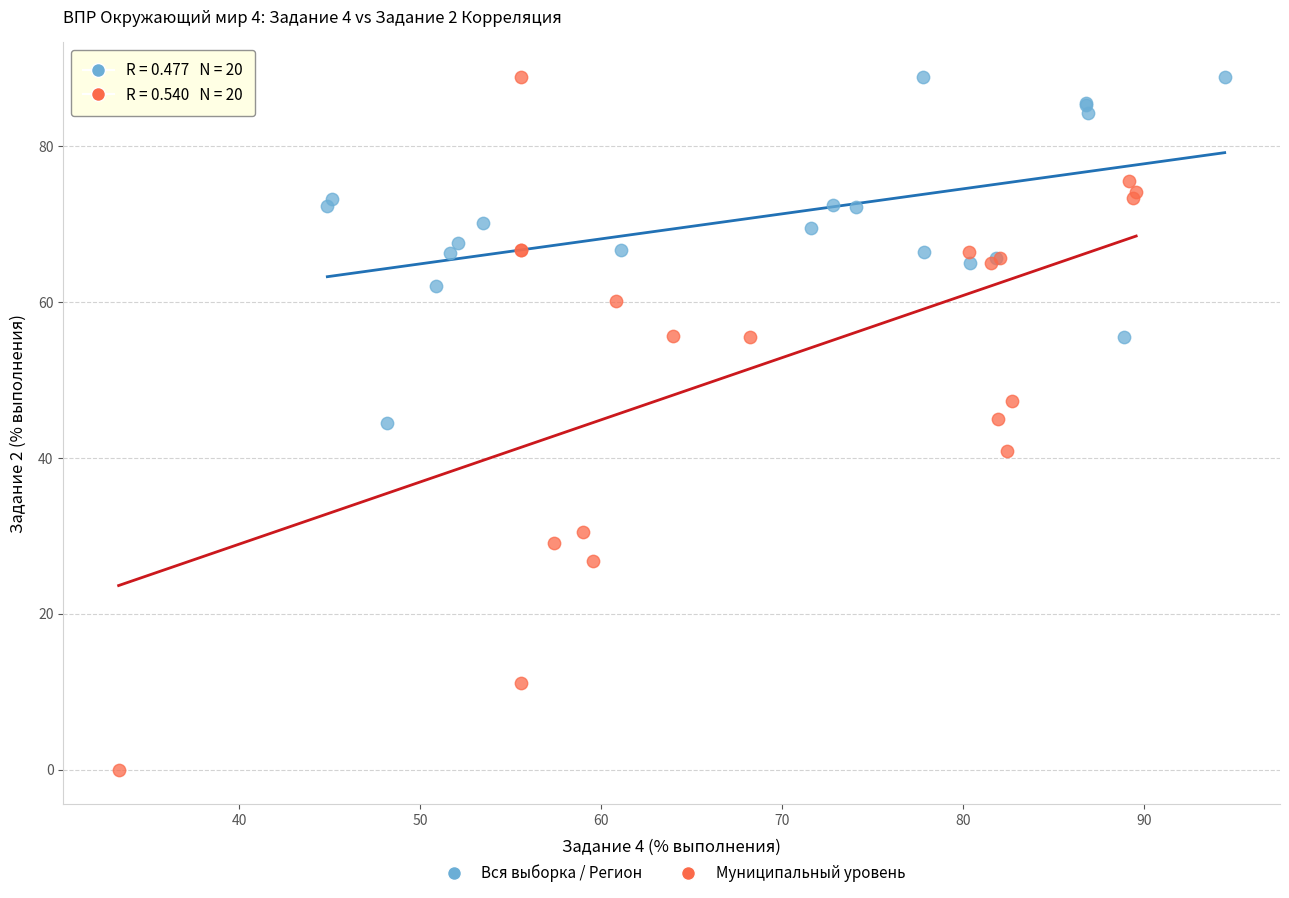

Which series reaches the minimum Y coordinate?

Муниципальный уровень